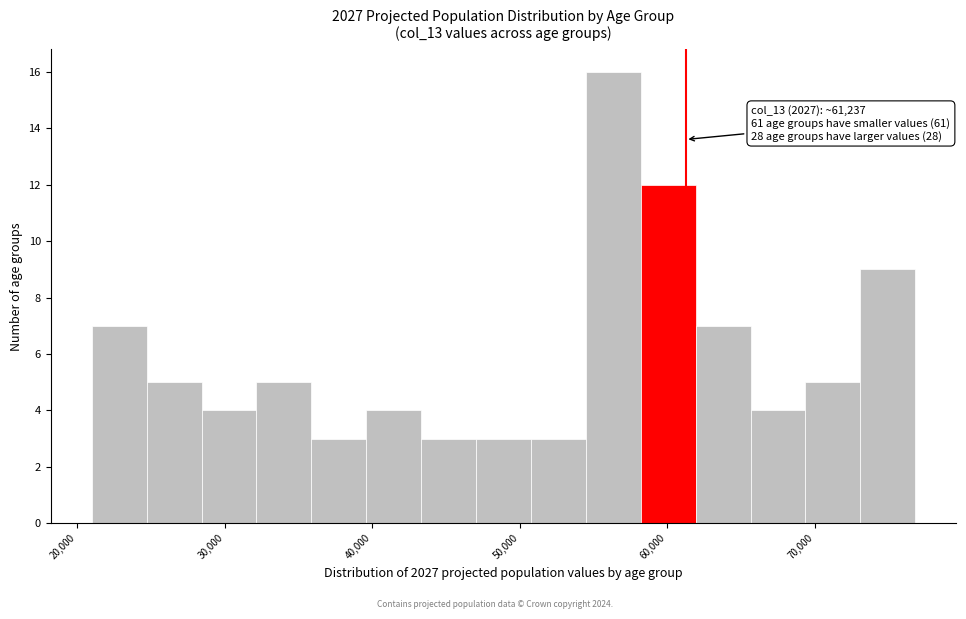

Around what value on the x-axis is the tallest bar? Give the approximate position of its centre, as read against the axis.

56000